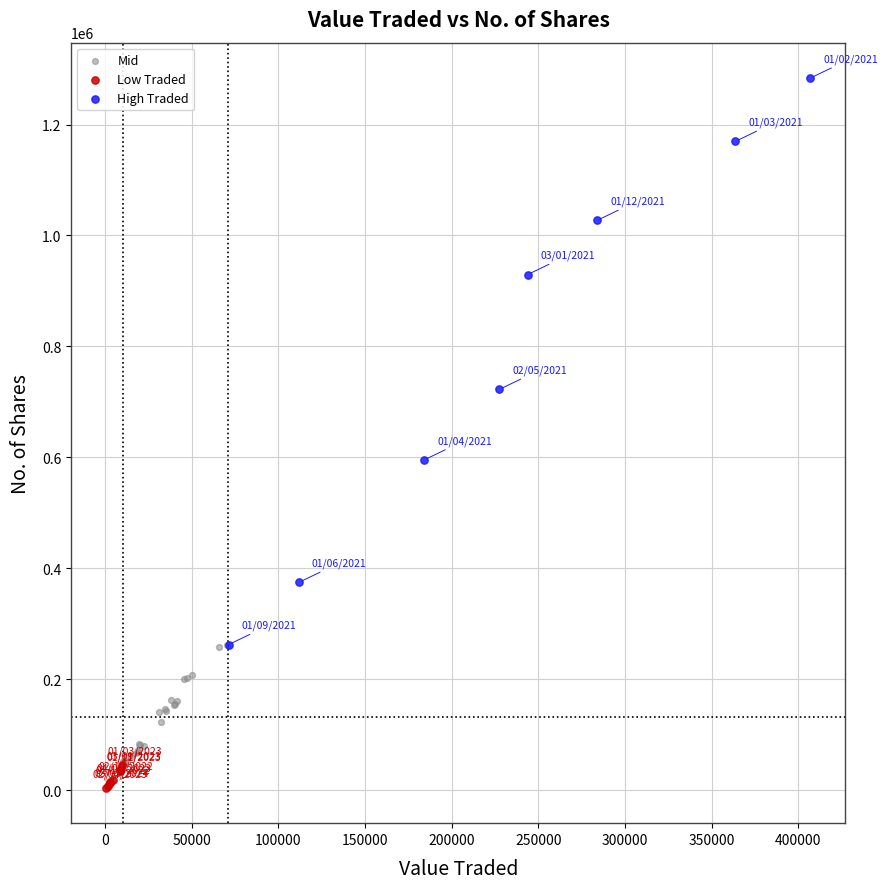

Which series contains the highest Y value?

High Traded